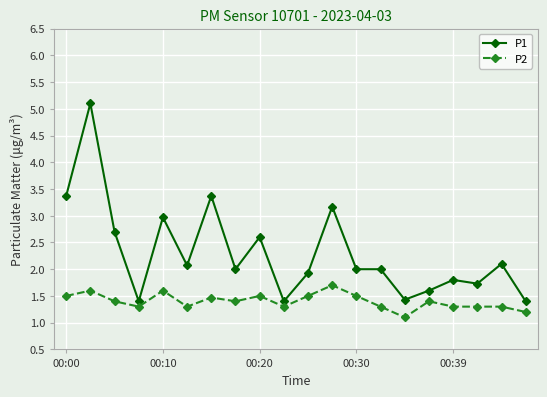

What is the greatest value displayed?

5.1